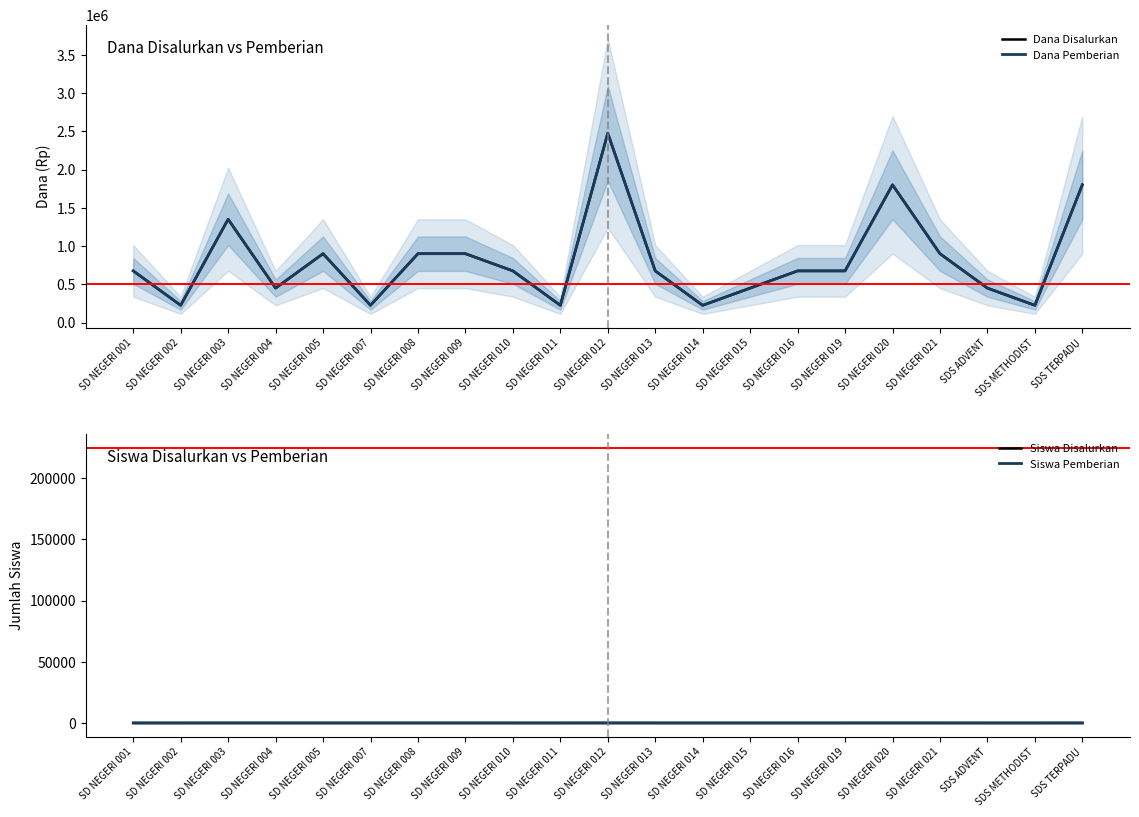

What is the spread (max minus min) of values at SD NEGERI 010?

674997